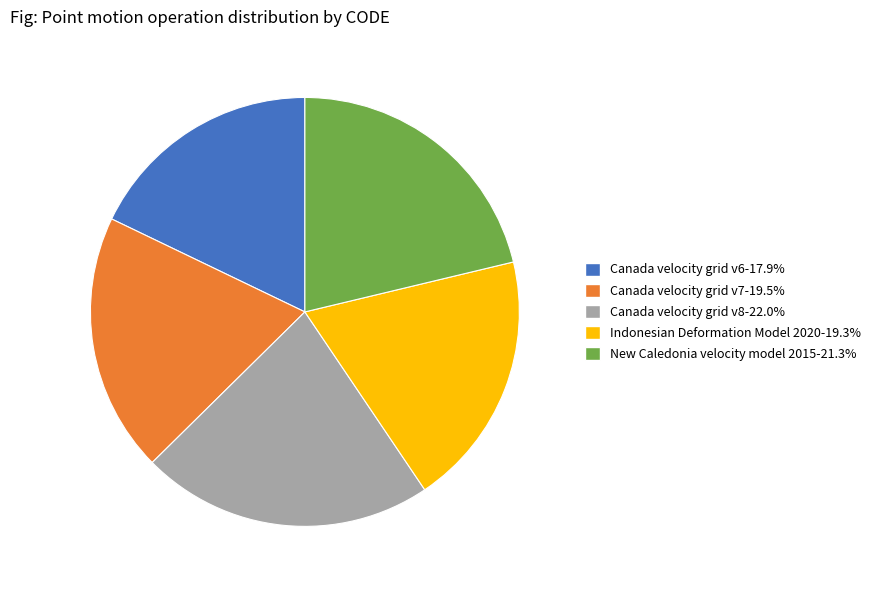

Do Canada velocity grid v6 and New Caledonia velocity model 2015 together represent more than half of the pie?

No